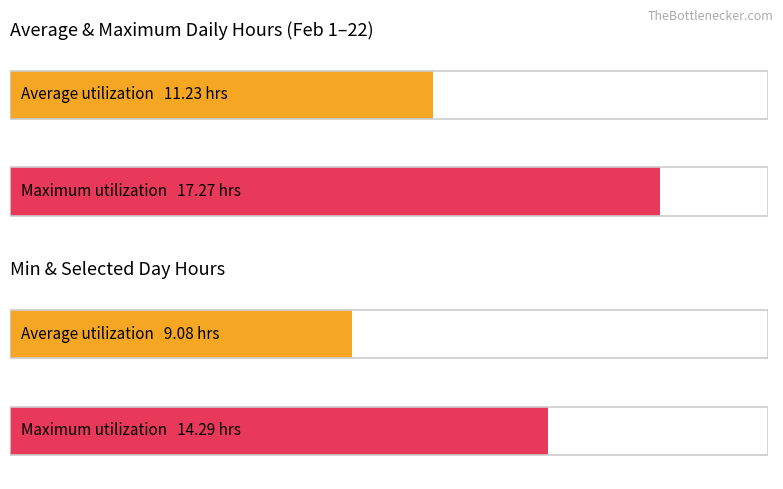

Which has a higher value, 16 or 10?

16